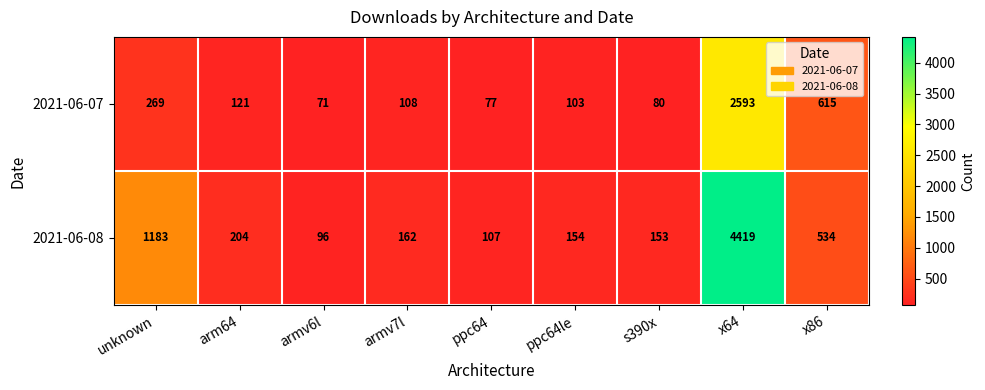

What is the highest value of the 2021-06-07 series?

2593